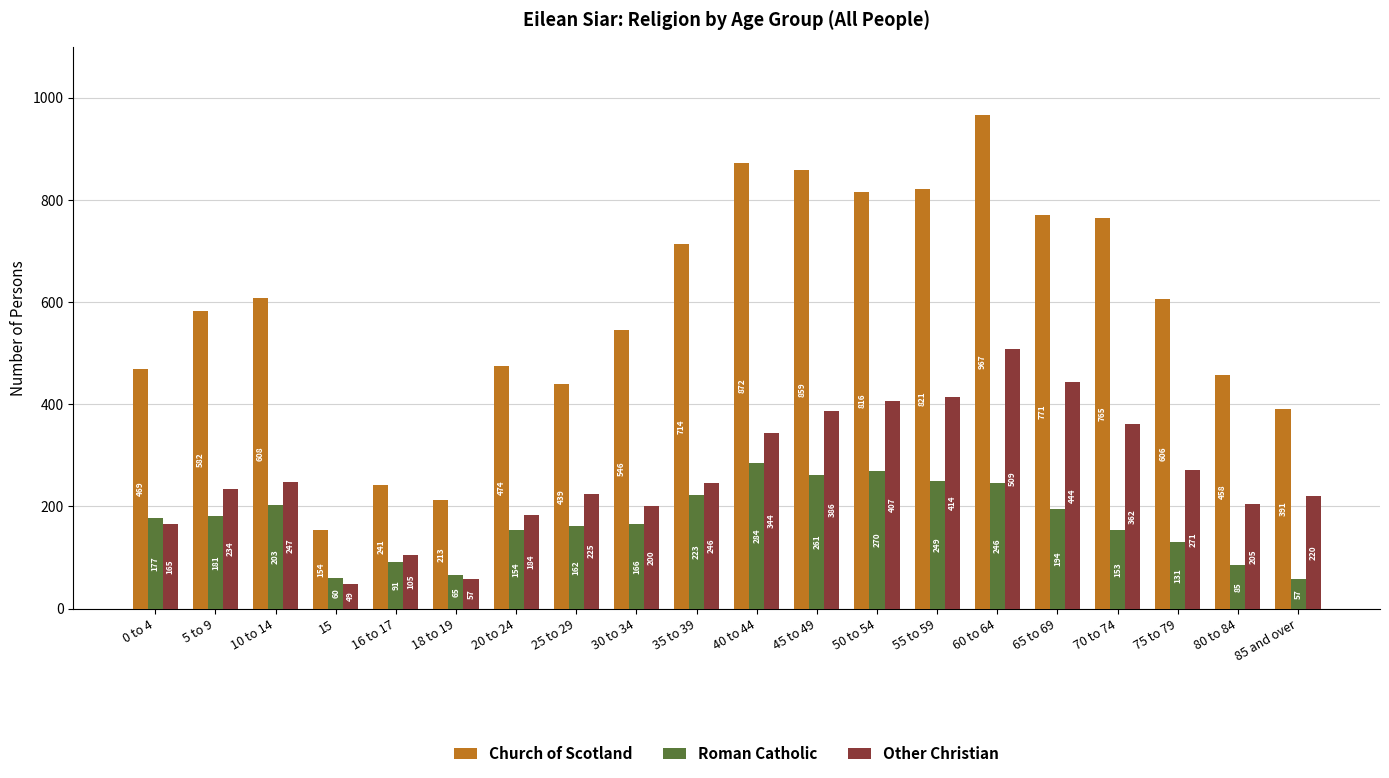

What is the smallest value displayed?

49